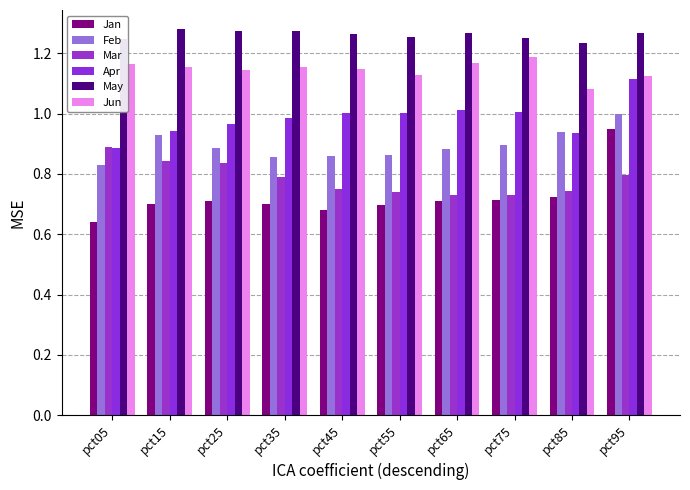

The May series shows 0.4 at pct65. True or false?

False